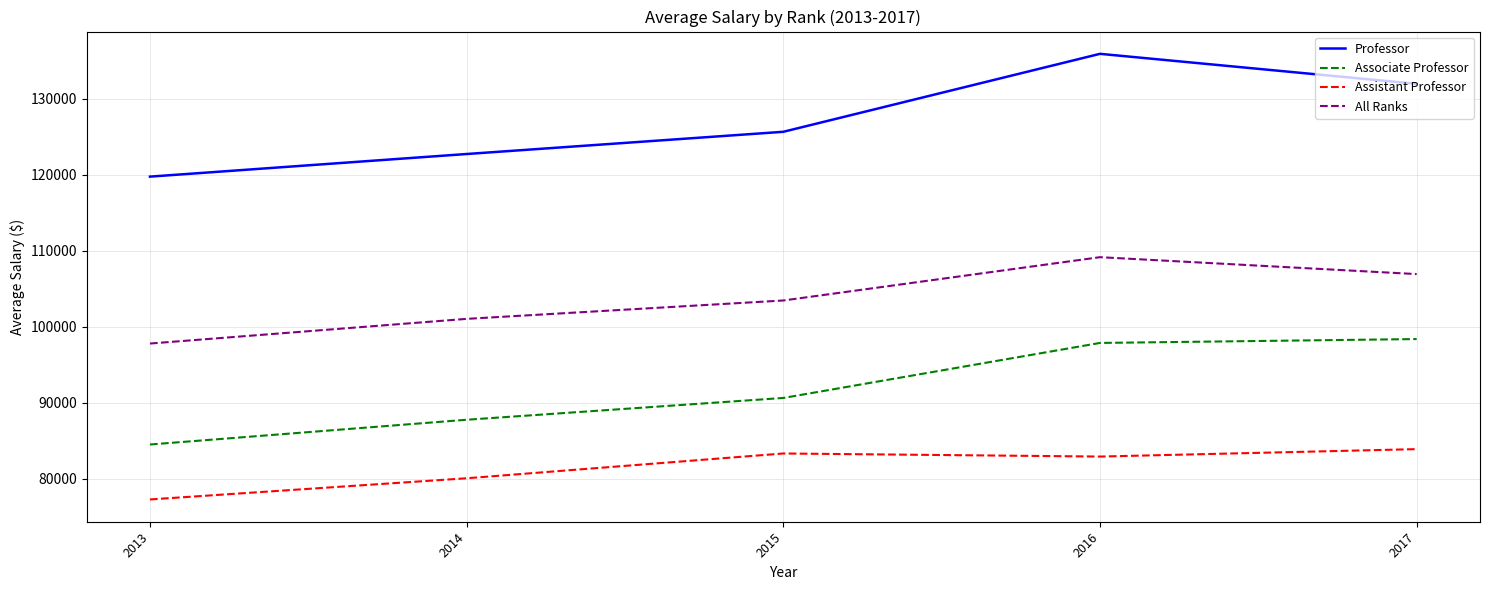

Which label corresponds to the largest value in the chart?

2016